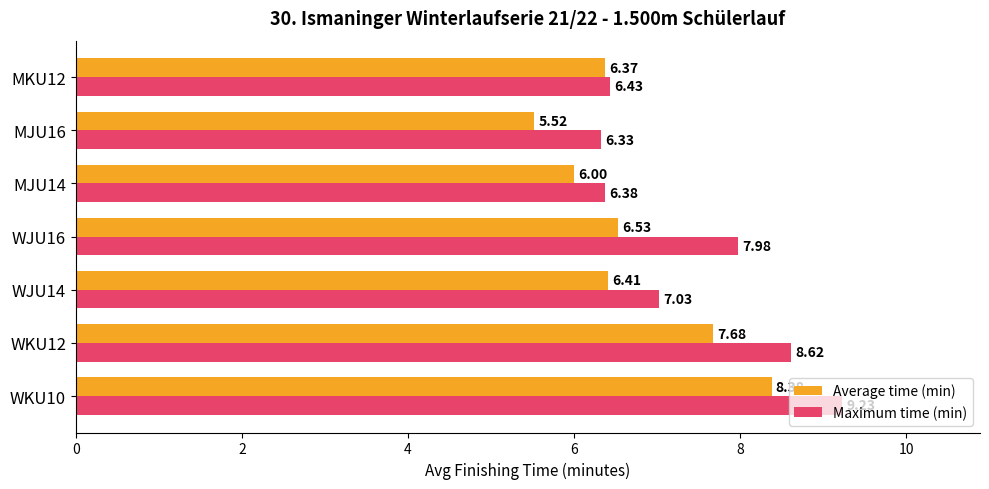

Between WKU12 and MKU12, which series saw the biggest shift?

Maximum time (min)